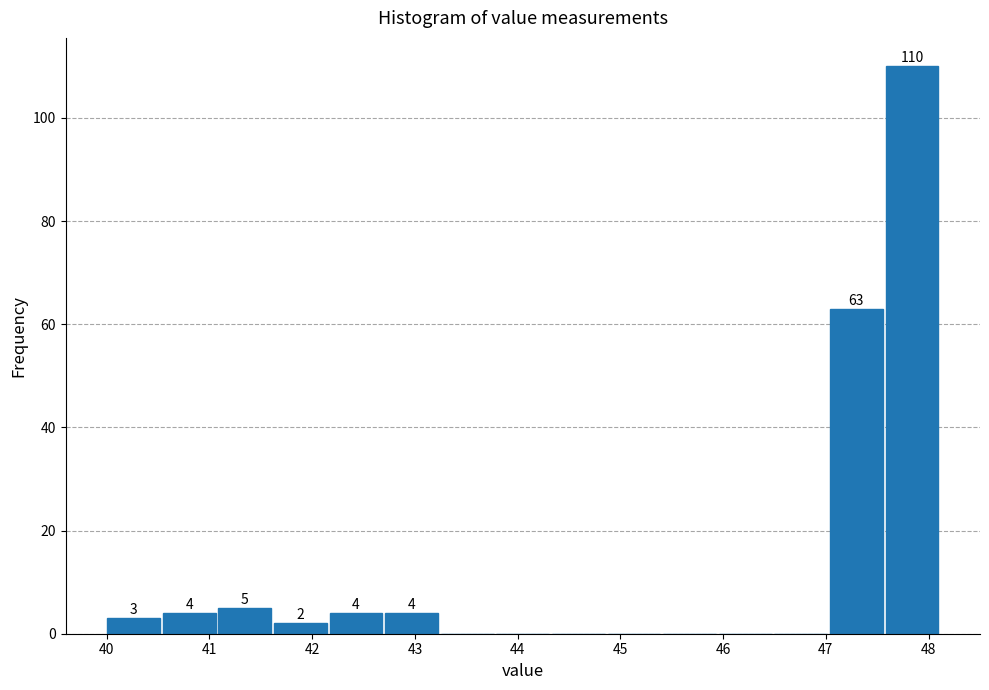

Over which range of the x-axis is the bar tallest?

47.6 to 48.1